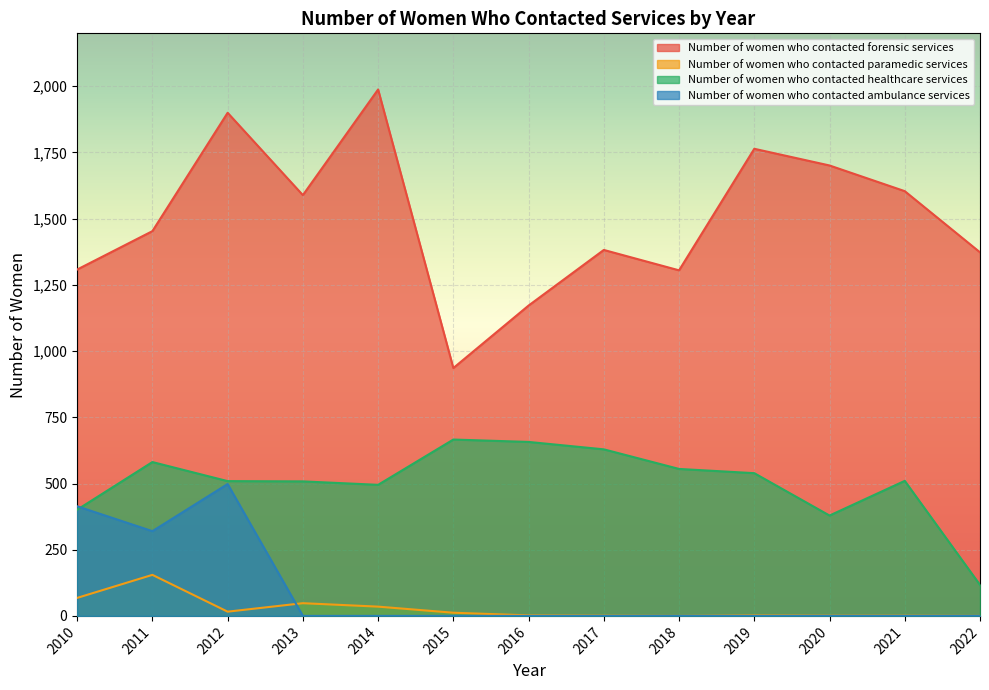

At how many categories does at least one series exceed 379?

13